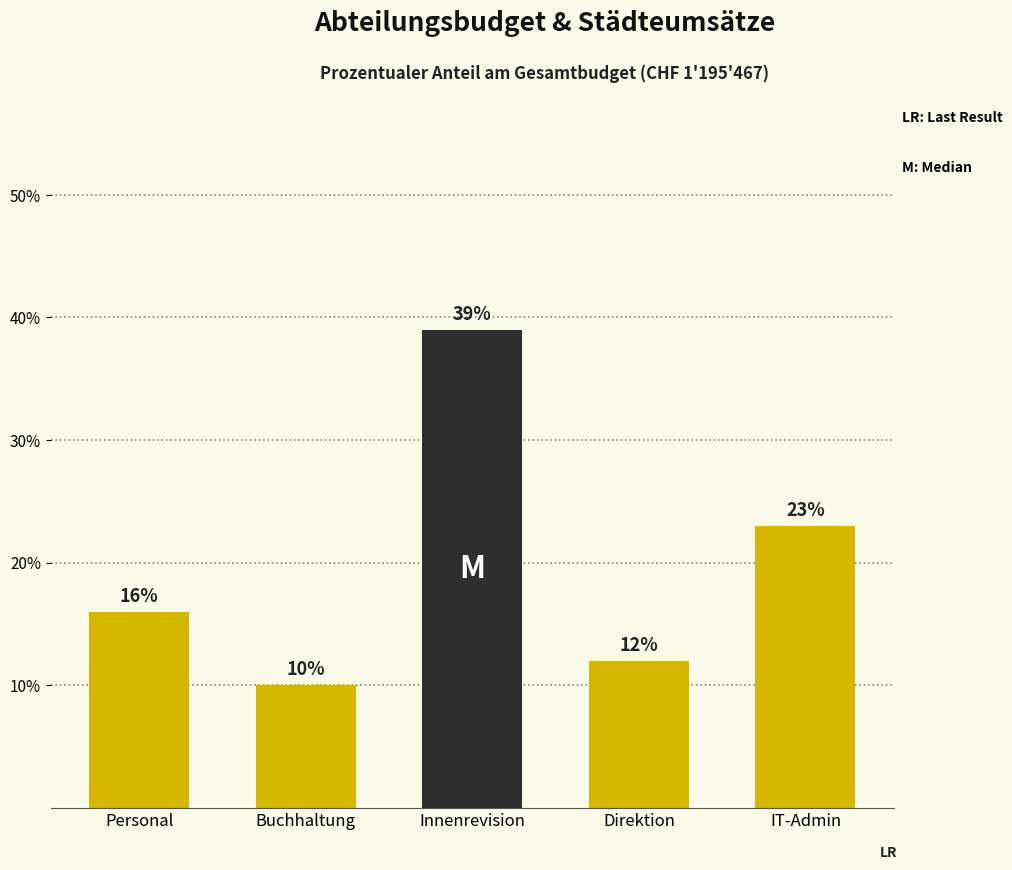

Reading left to right, transcribe all the data shown in this chart.

16	10	39	12	23